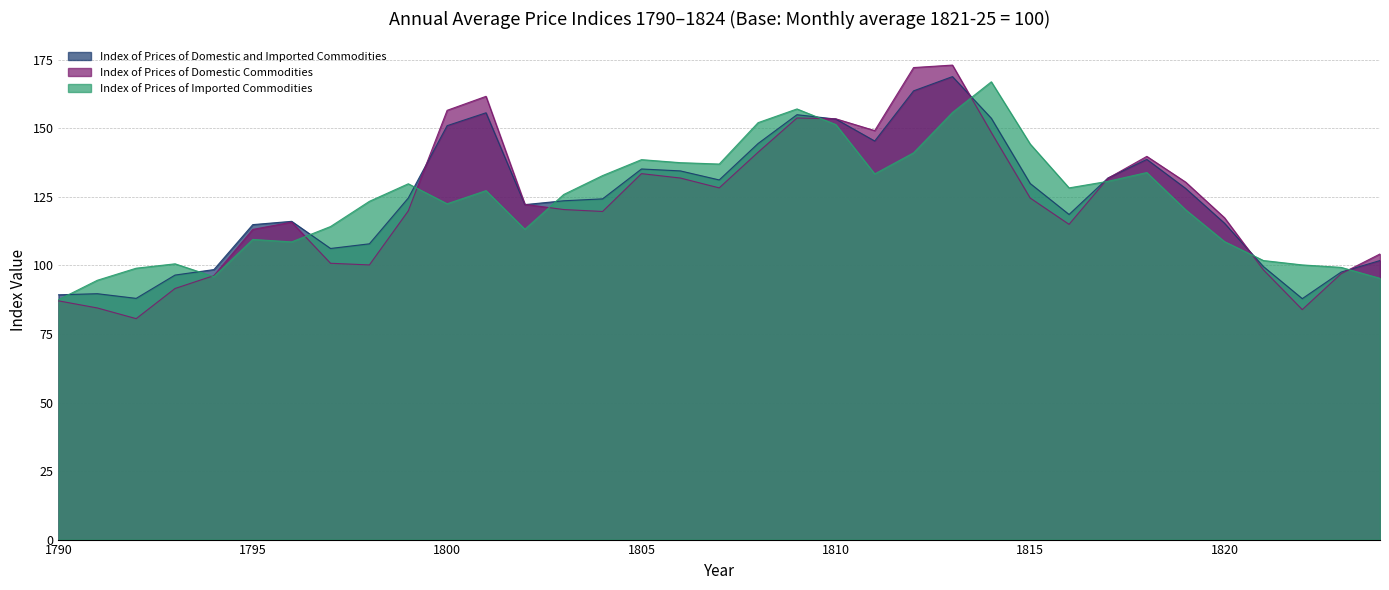

How many times do Index of Prices of Domestic and Imported Commodities and Index of Prices of Domestic Commodities cross each other?

7